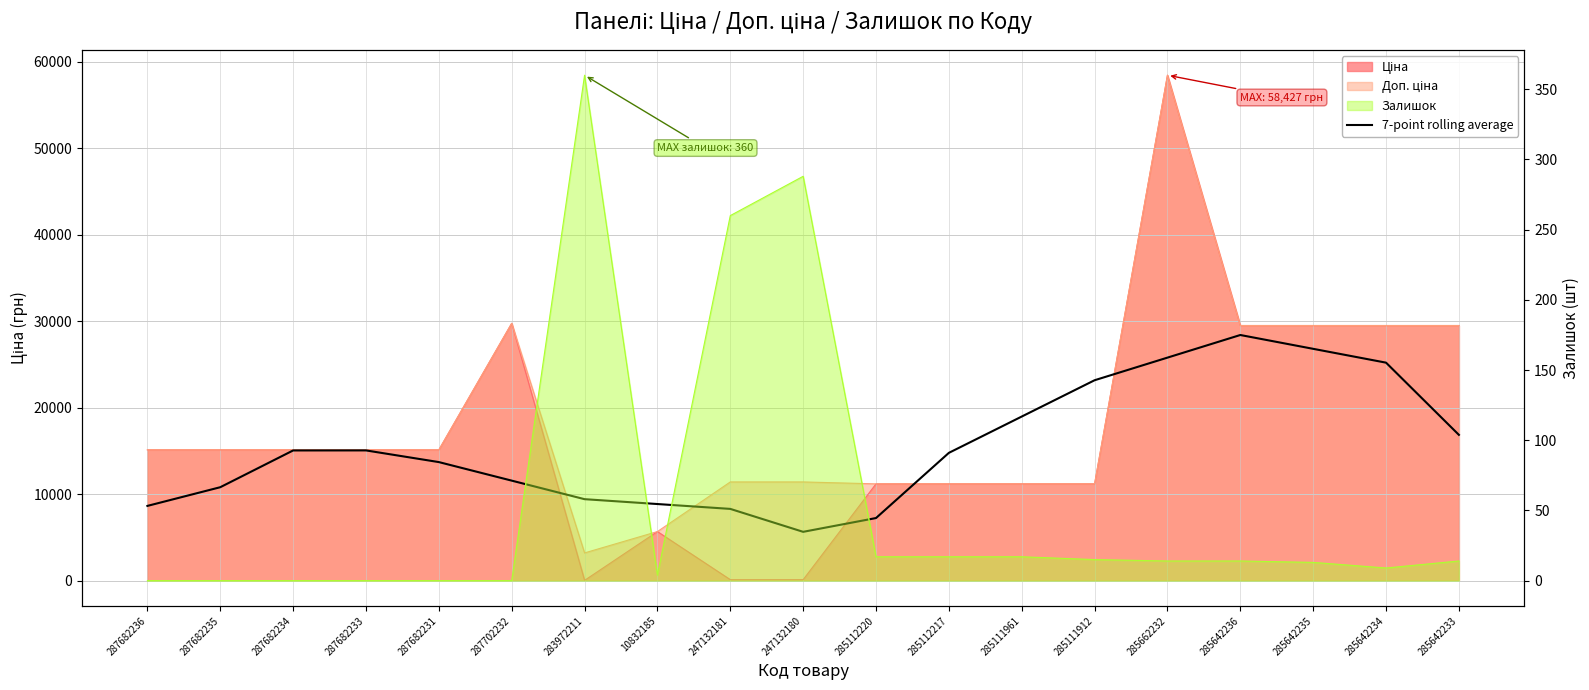

How many interior local peaks (higher than both neighbors) does the data have?

2